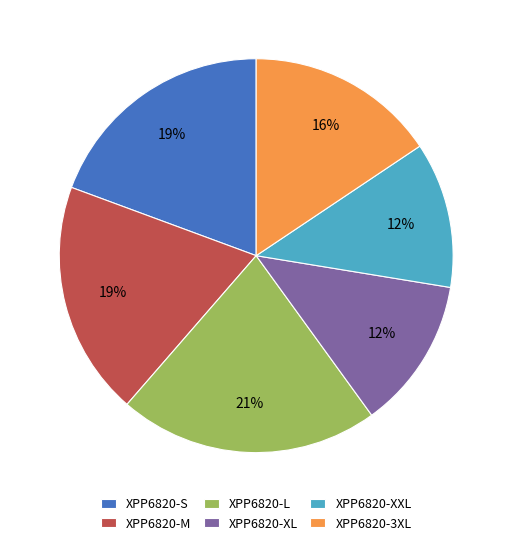

Do XPP6820-XL and XPP6820-M together represent more than half of the pie?

No